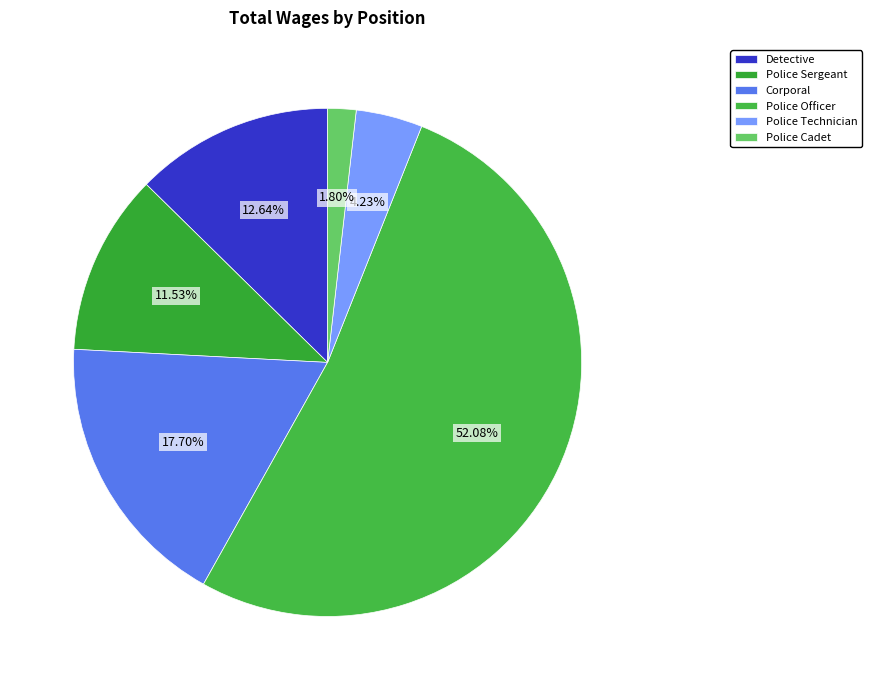

Which slice is the largest?

Police Officer